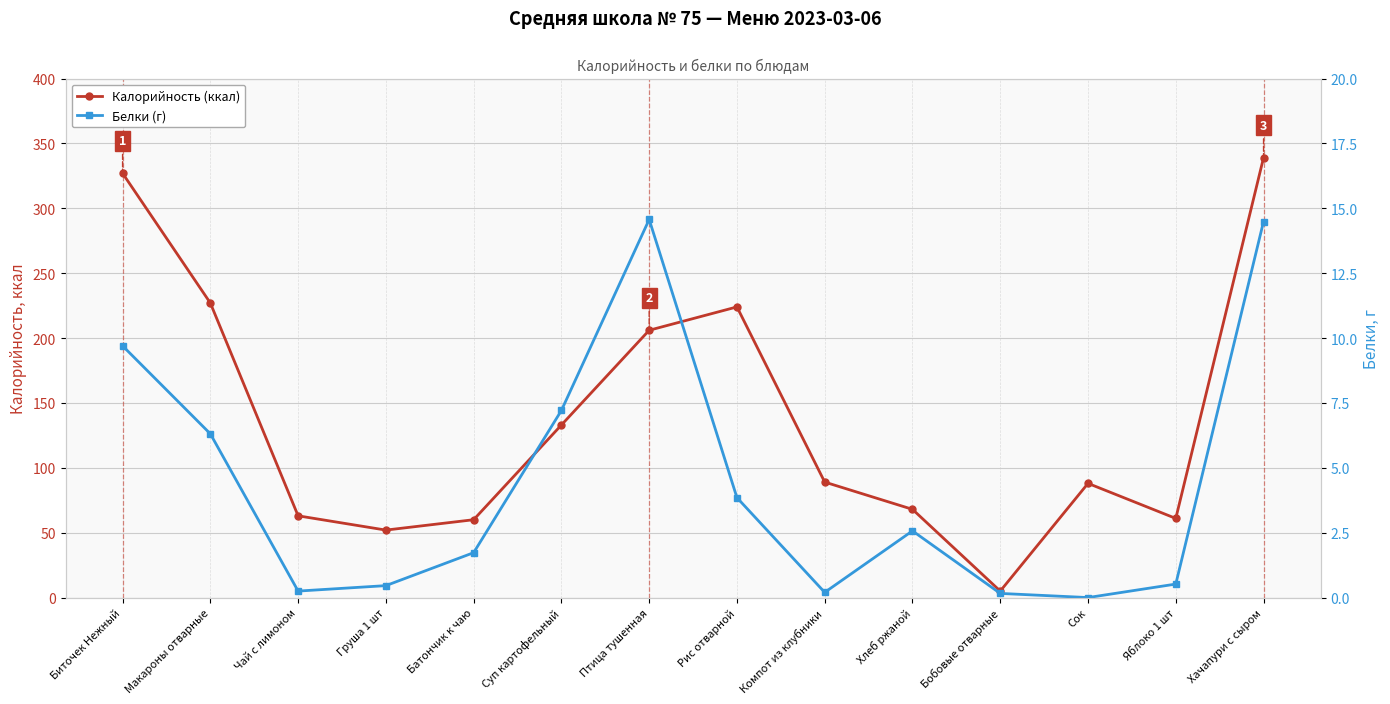

Rank the series by their maximum value, from highest to lowest.

Калорийность (ккал), Белки (г)